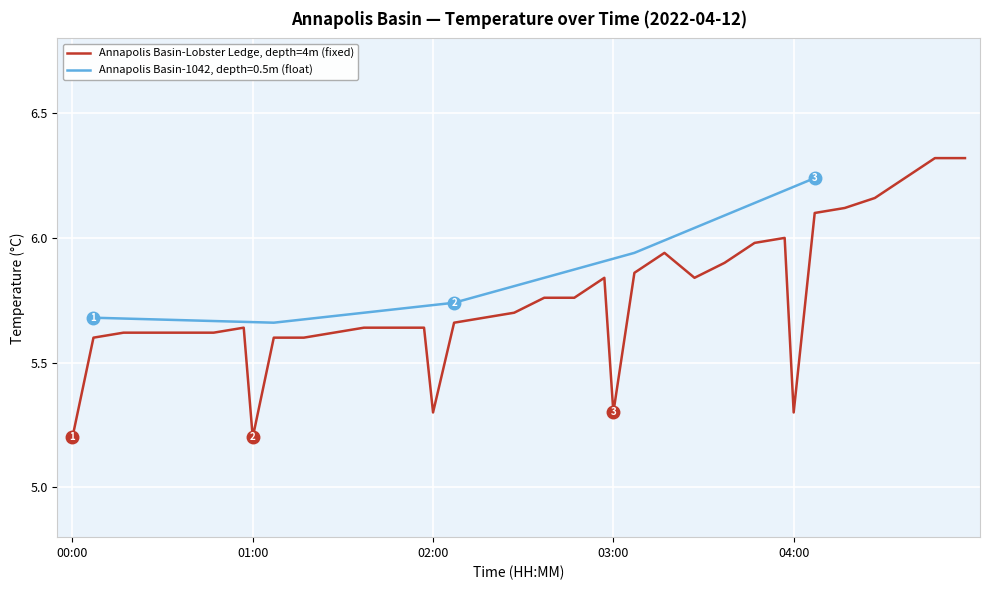

How many data points does each series have?

35